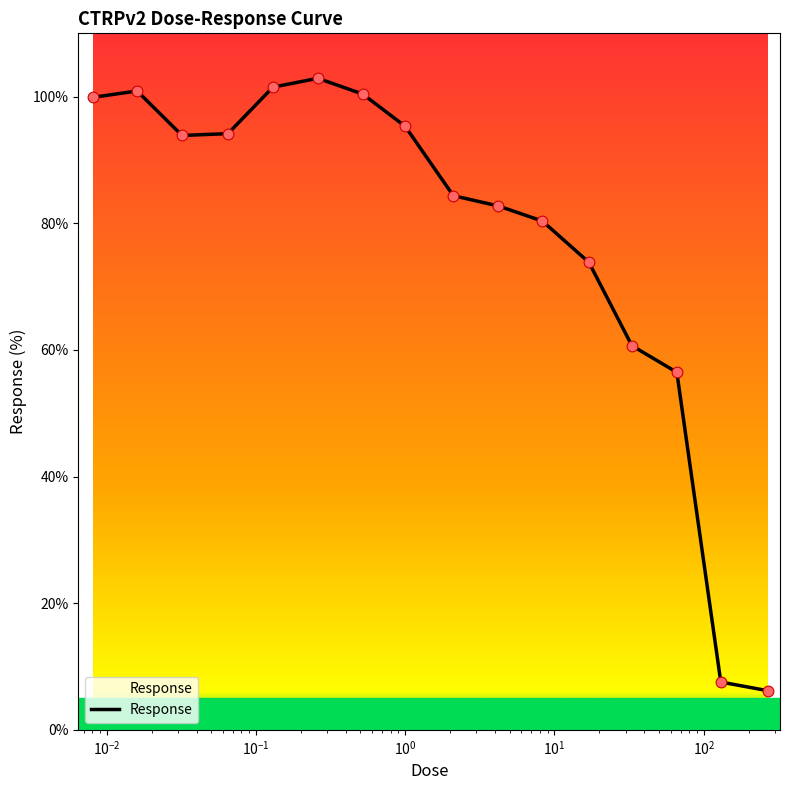

What is the maximum value shown in the chart?

102.9